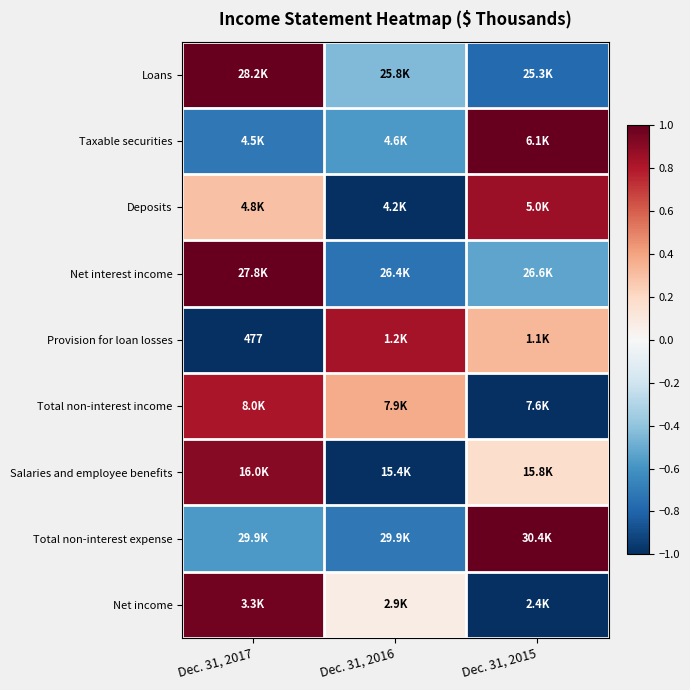

Which has a higher value, Dec. 31, 2016 or Dec. 31, 2017?

Dec. 31, 2017